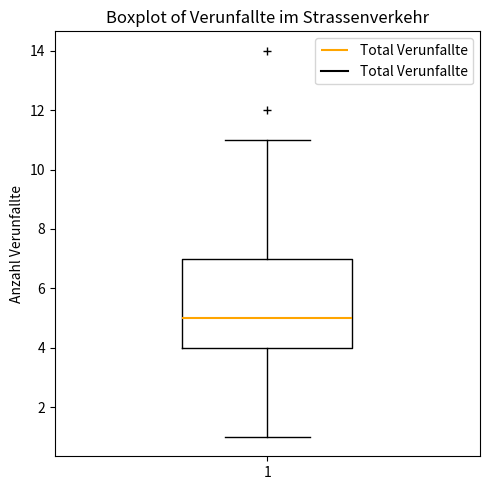

Transcribe this box plot: give where the median line is, the range the box spans, and where the two whiskers end, as read against the y-axis. The values are not printed on the chart, so give them approximately, as read against the axis.

median 5, box 4 to 7, whiskers 1 to 11